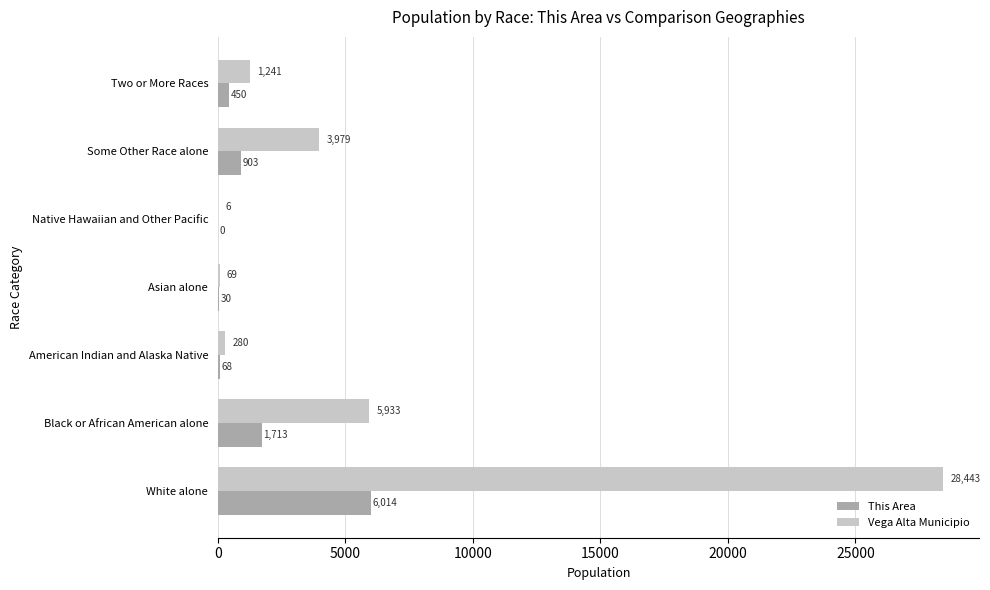

Which series changed the most between White alone and Two or More Races?

Vega Alta Municipio